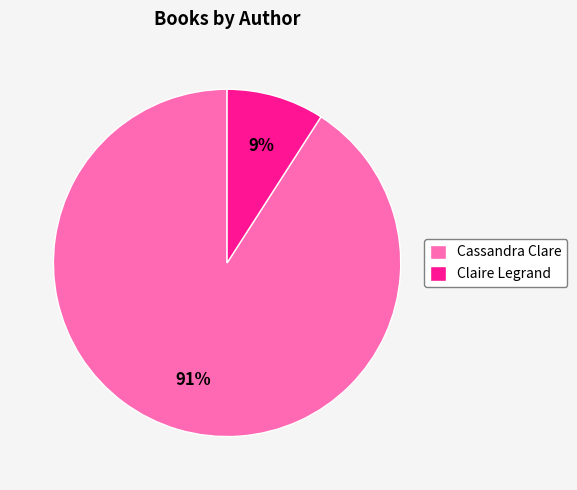

Count the number of slices in the pie.

2